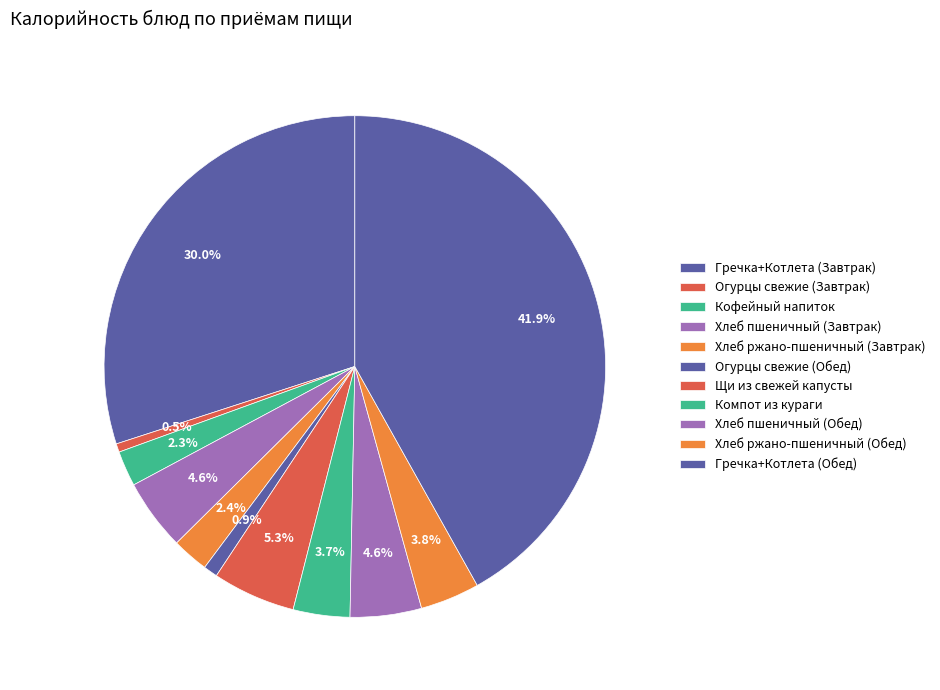

Is there a majority slice in this chart?

No